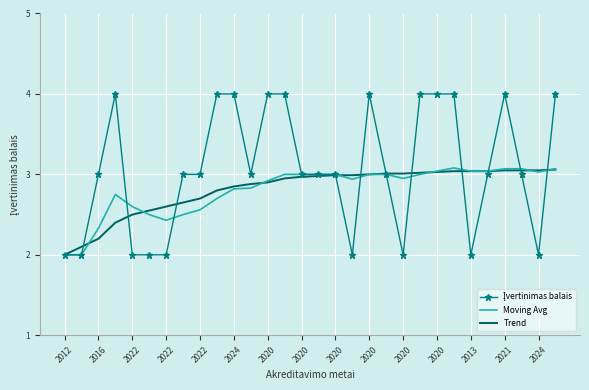

What is the sum of all Trend values?

84.4